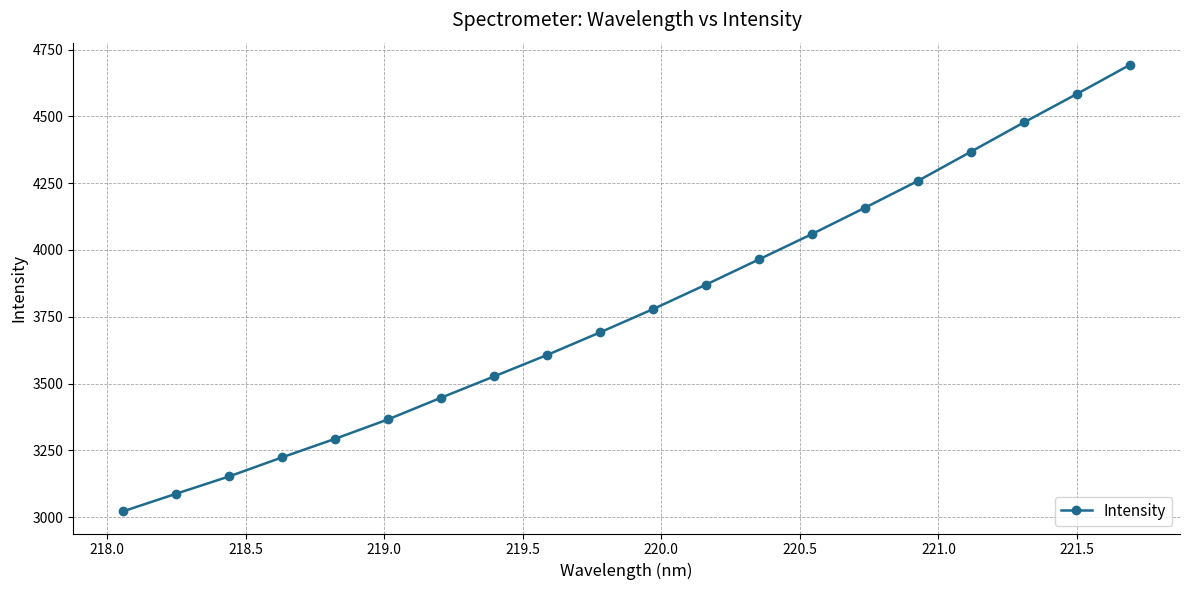

What is the greatest value displayed?

4692.4